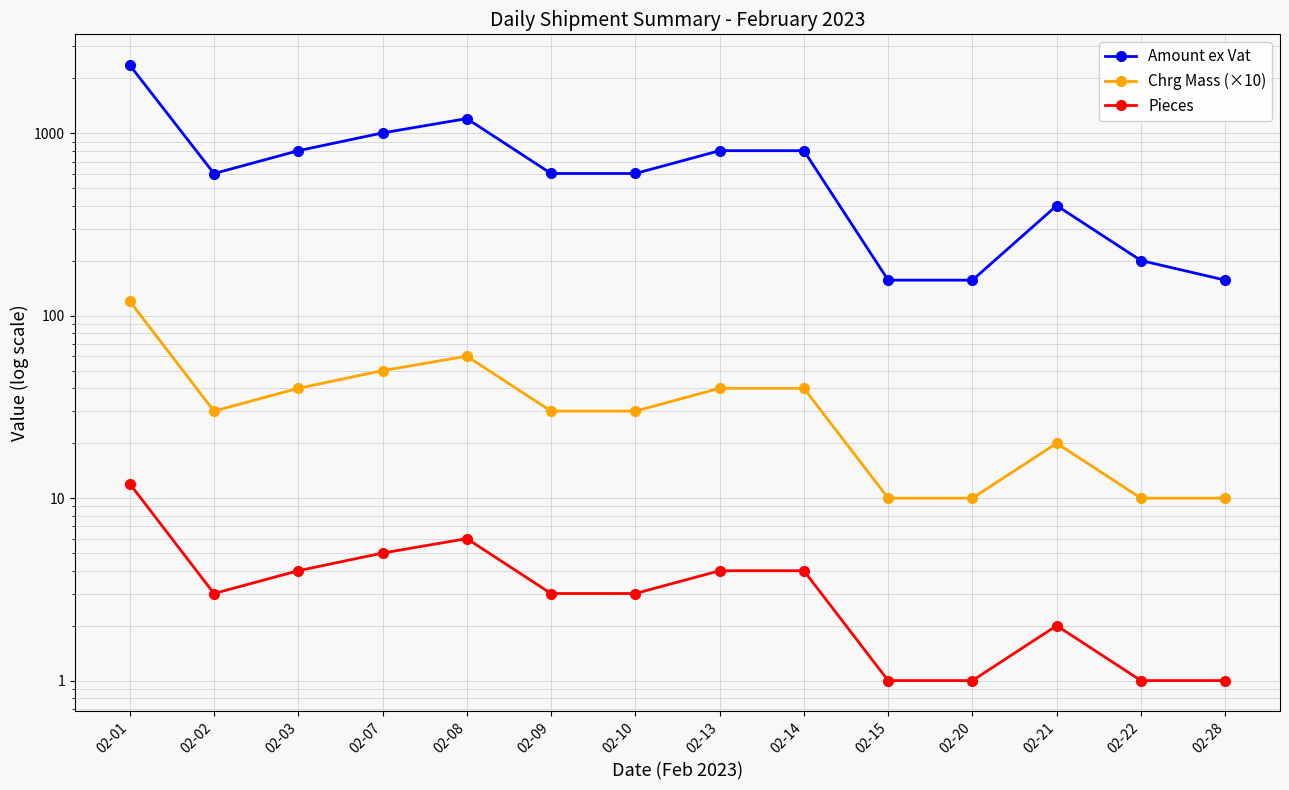

What is the lowest value of the Pieces series?

1.0